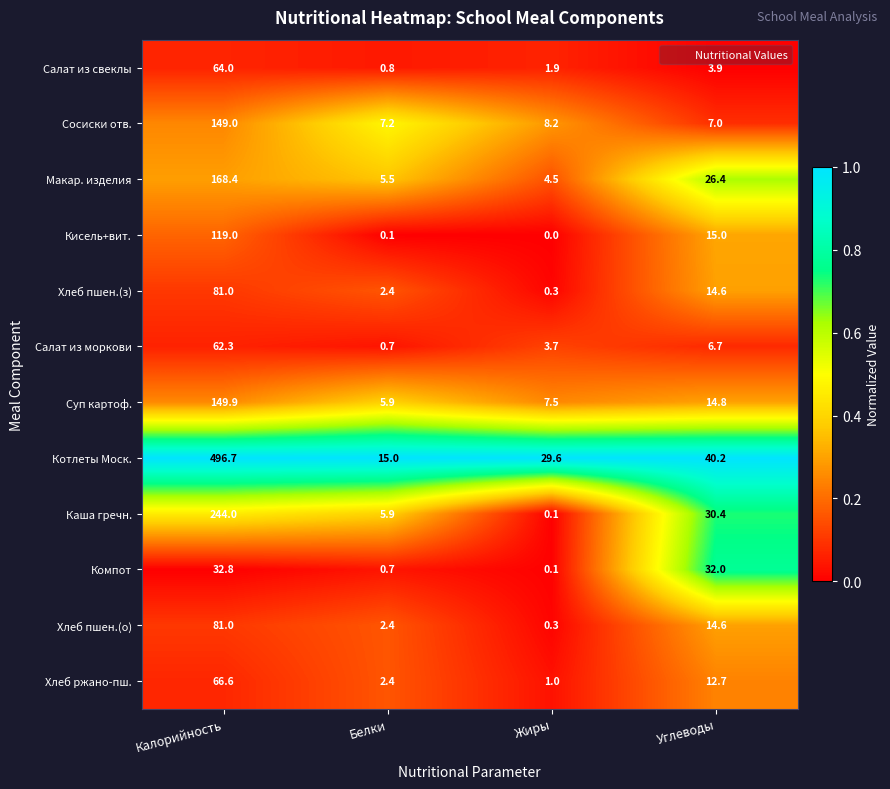

Rank the categories by Хлеб пшен.(о) value from highest to lowest.

Калорийность, Углеводы, Белки, Жиры